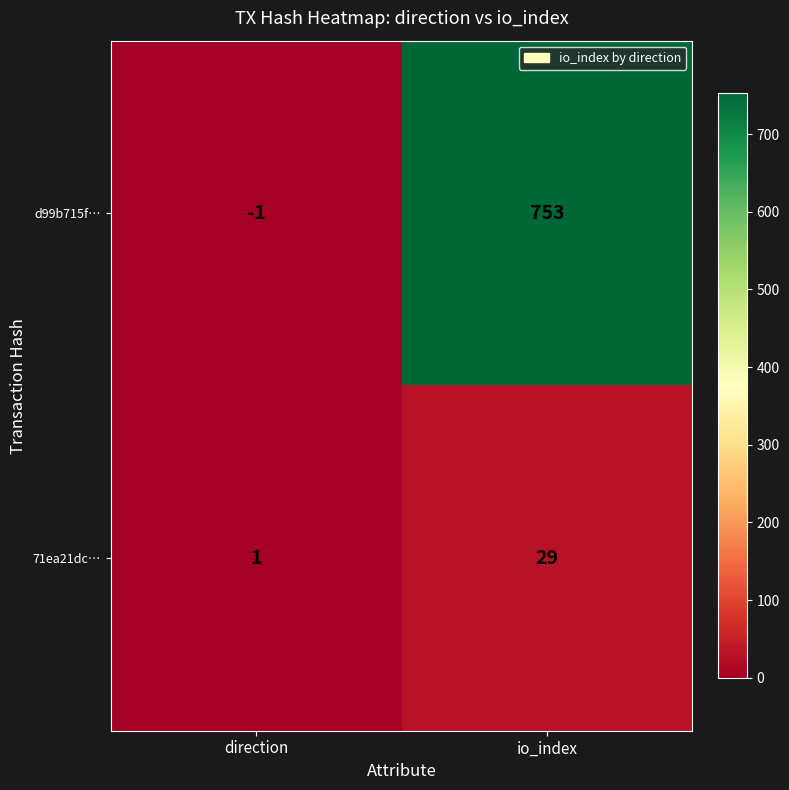

Reading left to right, transcribe all the data shown in this chart.

d99b715f…: direction=-1	io_index=753
71ea21dc…: direction=1	io_index=29